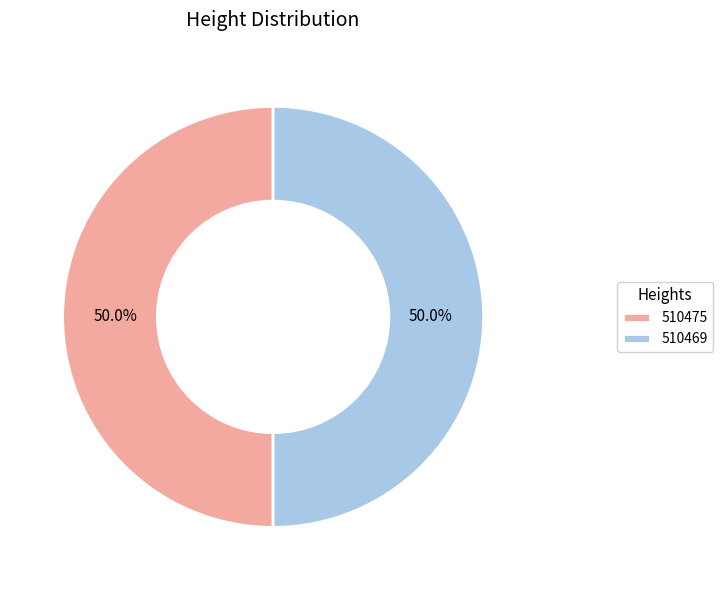

What percentage is the 510469 slice, to the nearest percent?

50%